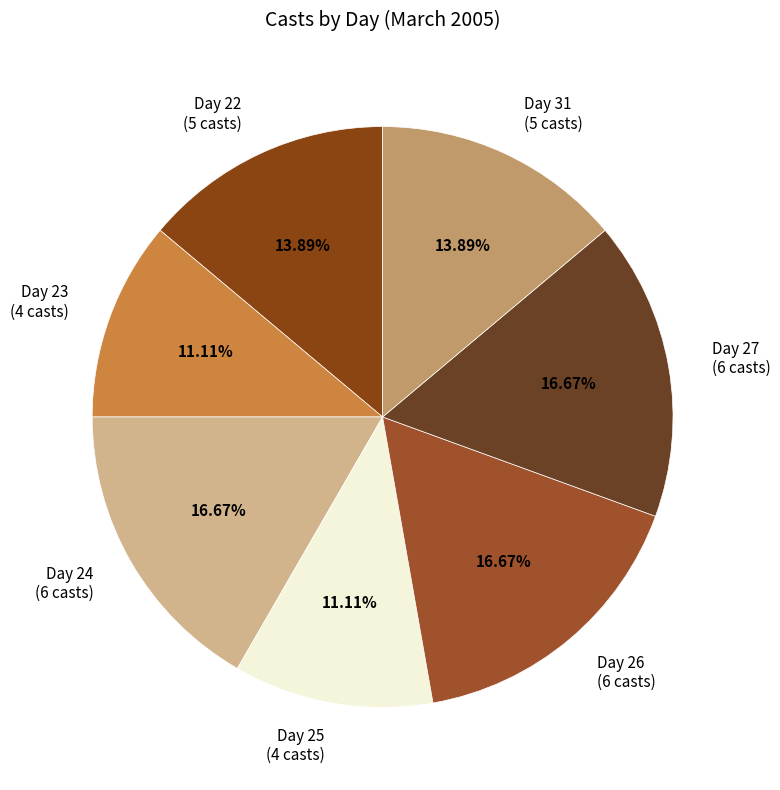

Is there any slice that represents more than half of the pie?

No